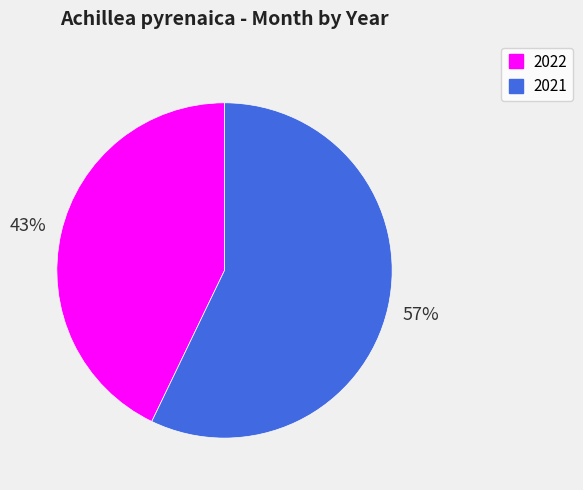

True or false: 2022 accounts for 54% of the total.

False